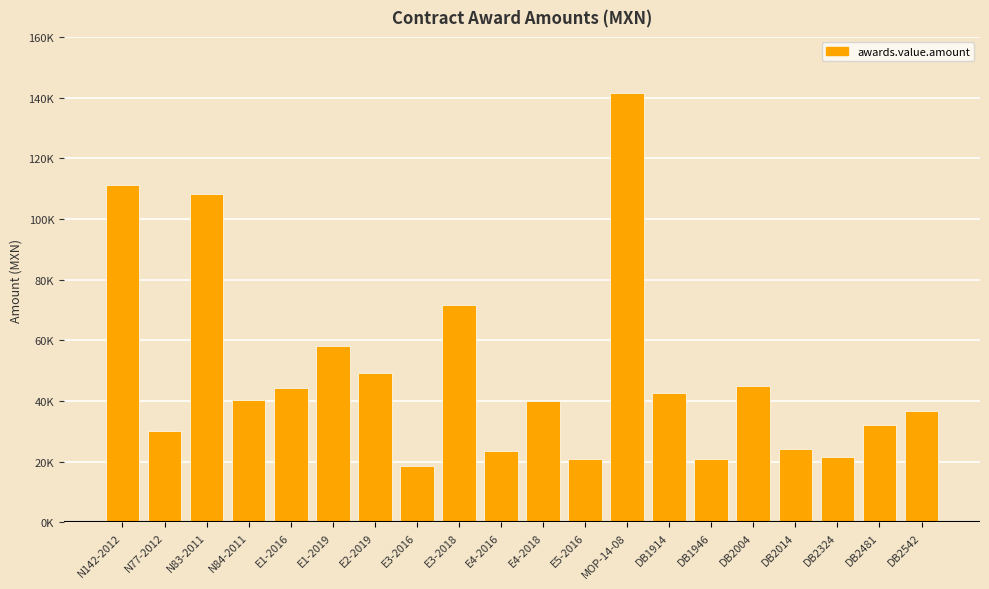

Read the value at DB2014.

24208.0